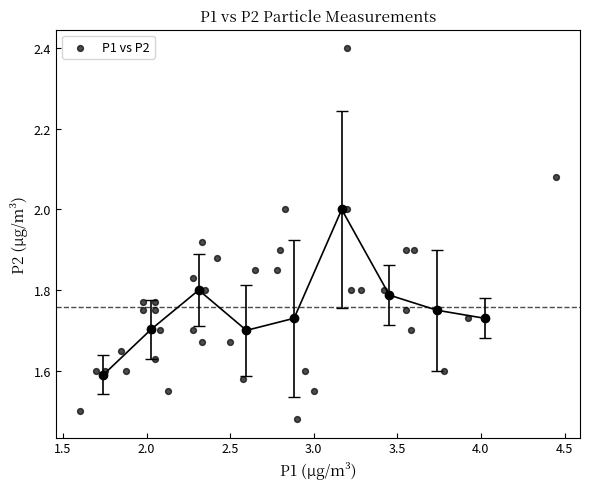

What is the range of Y values (max minus min)?

0.9